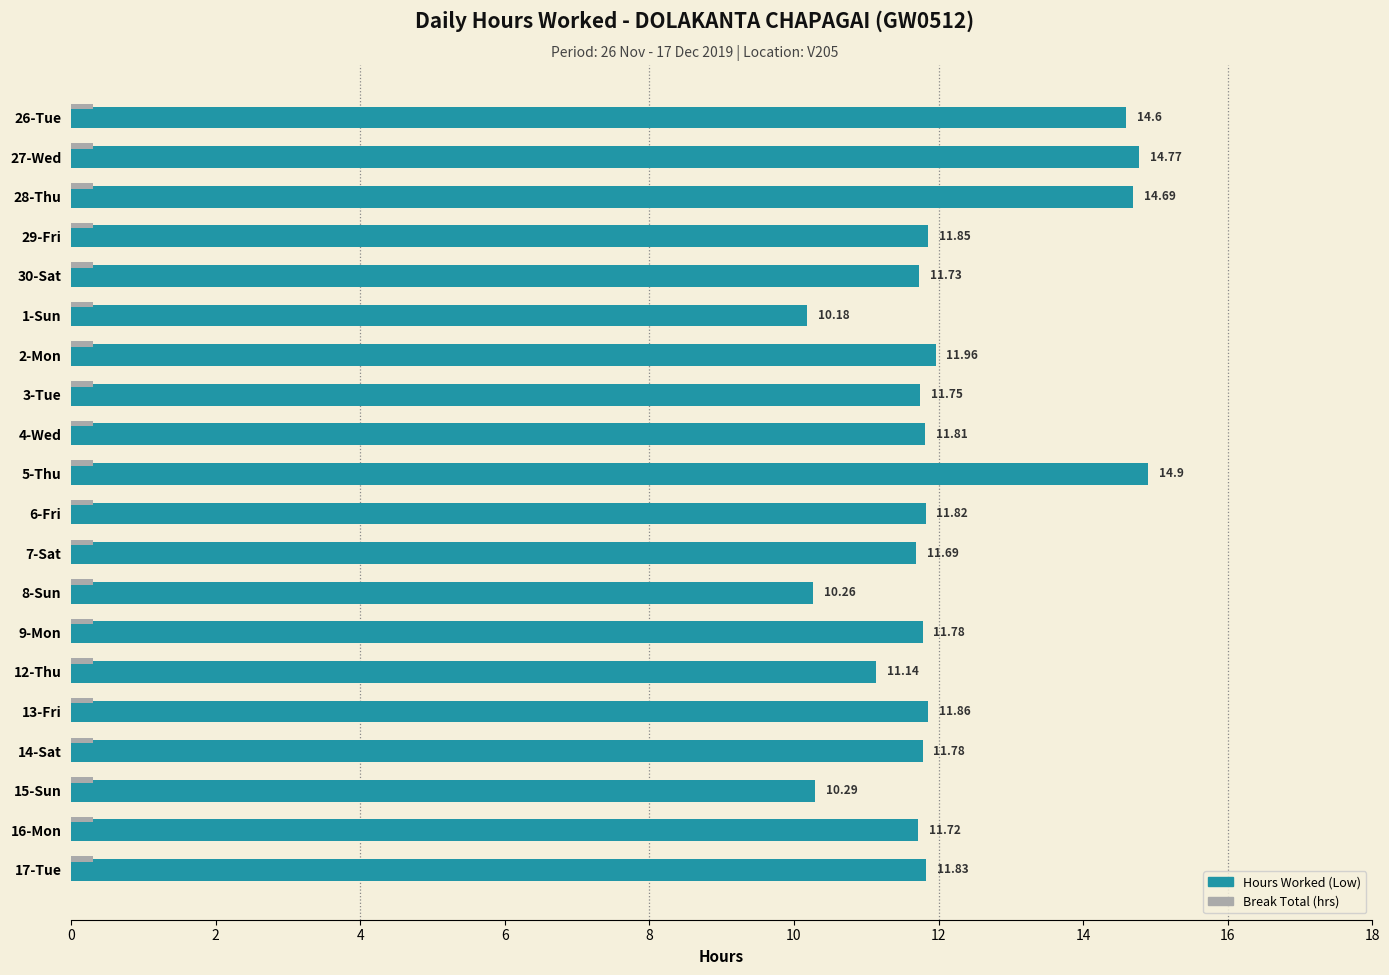

What is the total value across all series at 4-Wed?

12.1